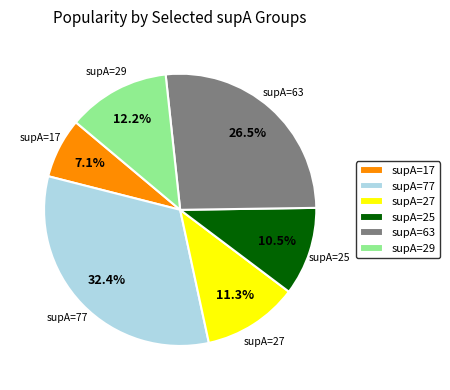

What percentage is NOT represented by supA=63?

73.5%